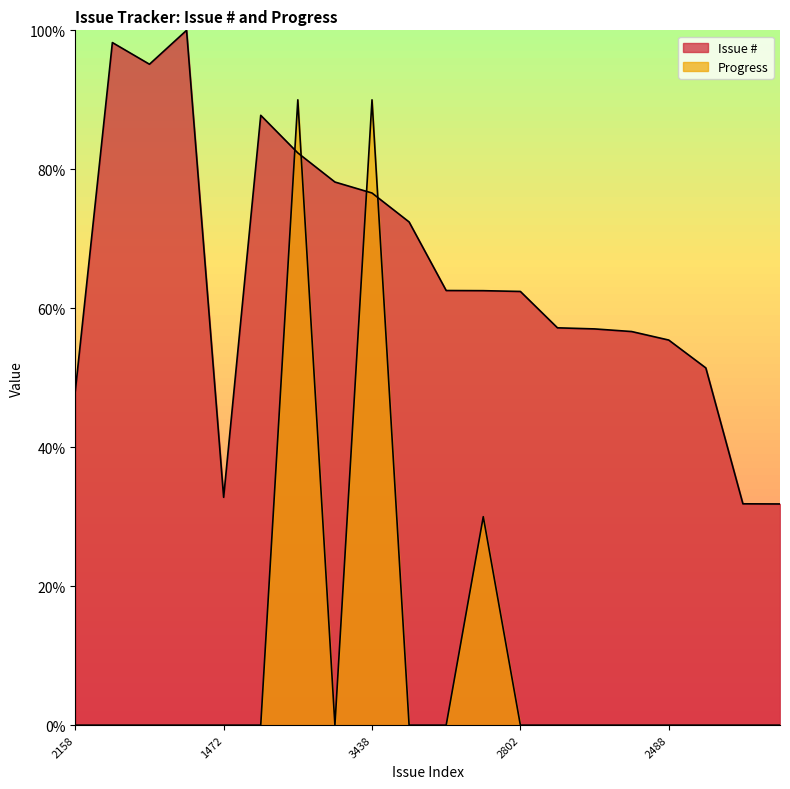

Which category has the highest value in the Progress series?

3697